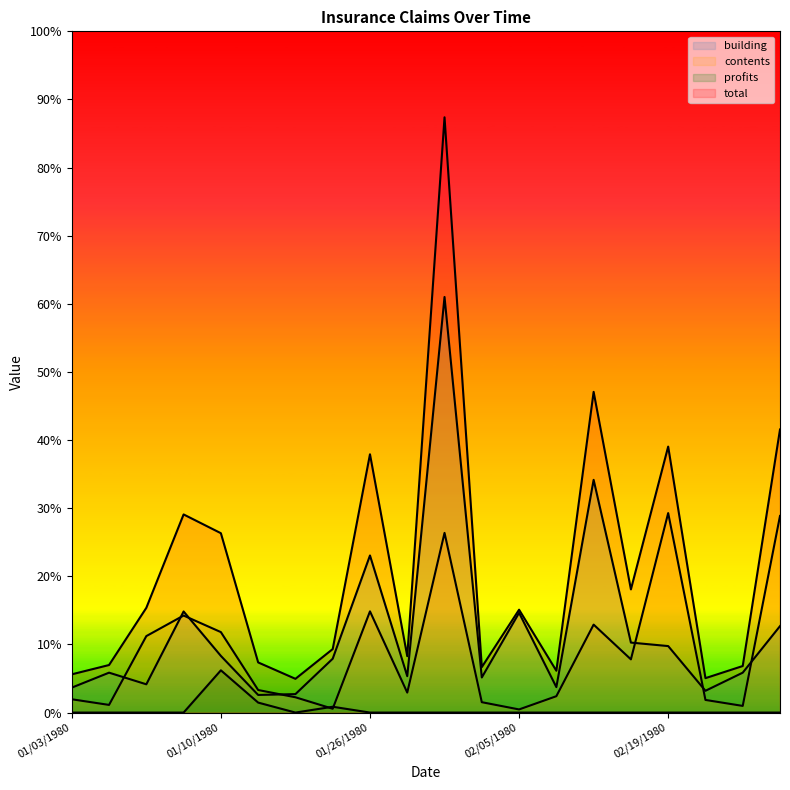

Where do contents and profits first cross each other?

01/16/1980 and 01/19/1980